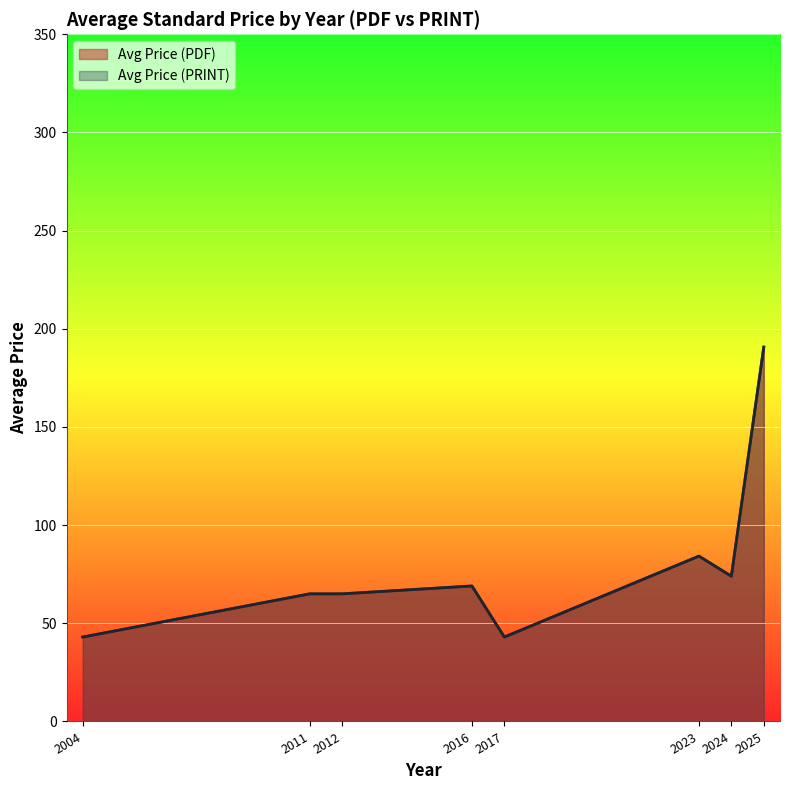

How many interior local valleys does the Avg Price (PDF) series have?

2